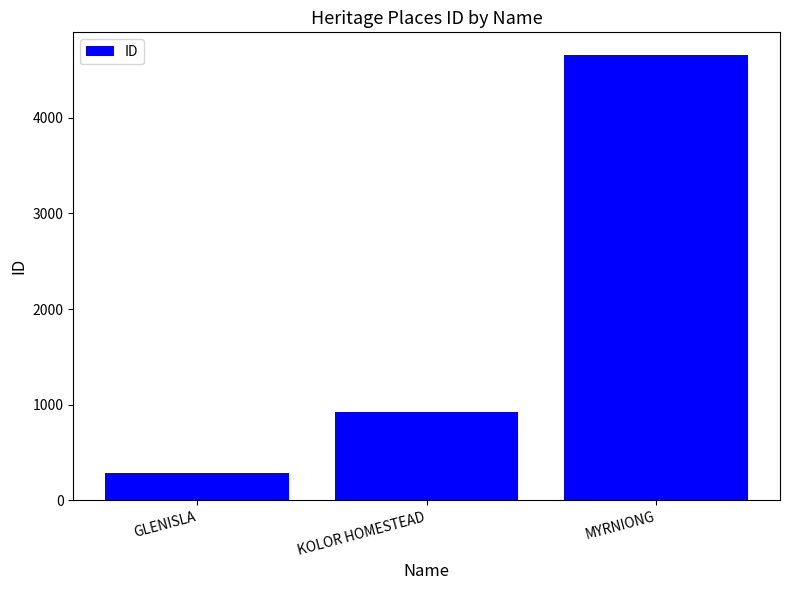

What is the label of the 1st bar from the right?

MYRNIONG